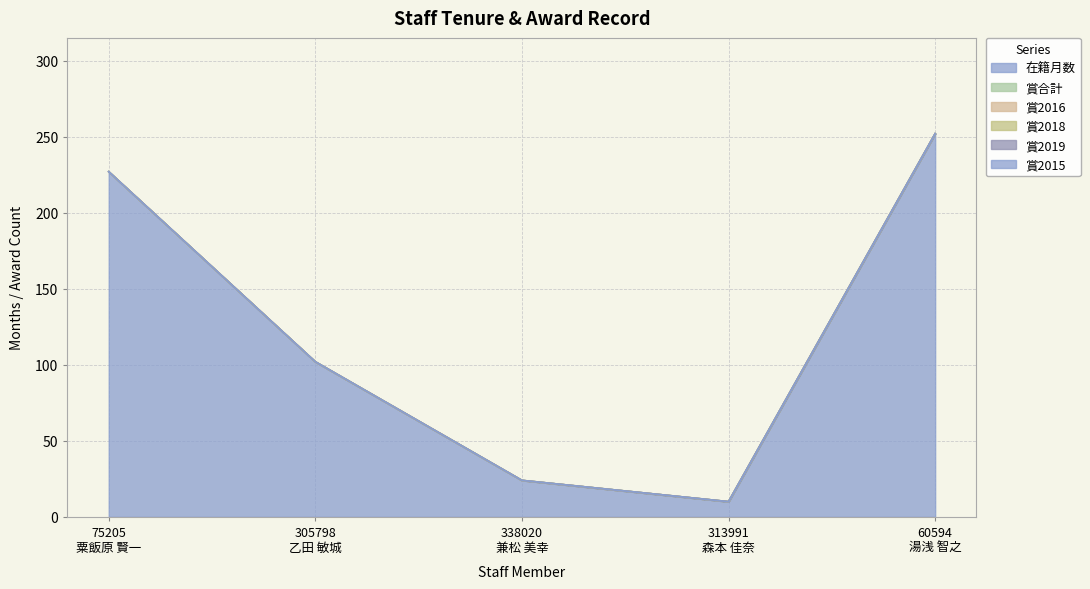

At which label is 賞合計 closest to 0?

75205
粟飯原 賢一